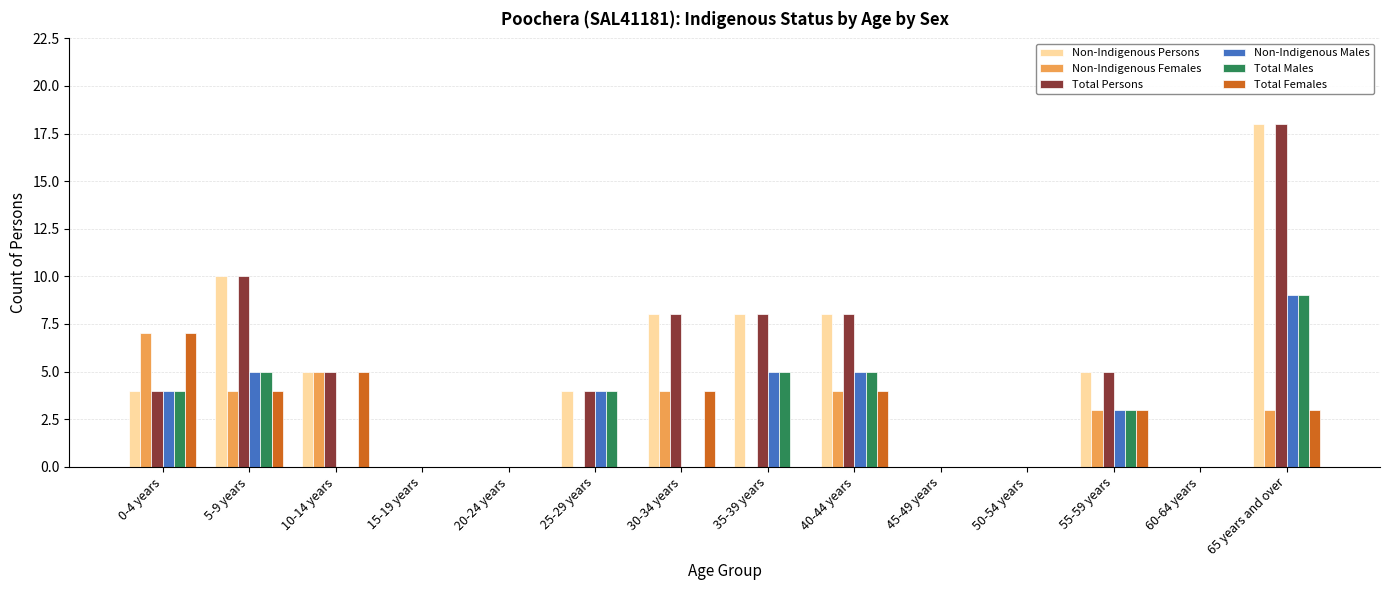

Is it true that Non-Indigenous Persons equals 12 at 30-34 years?

False